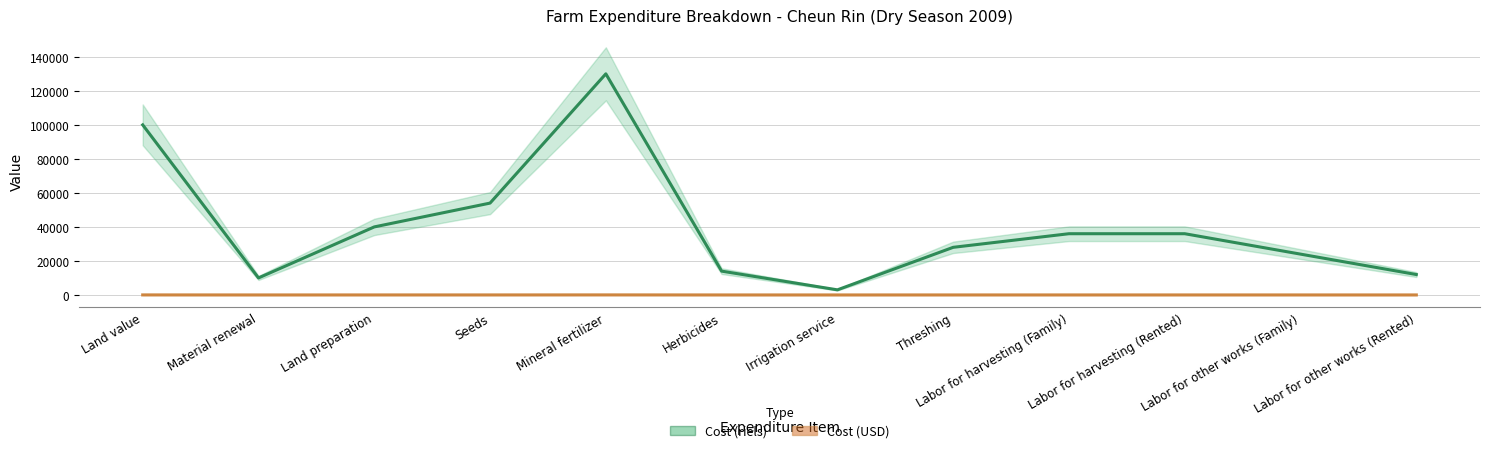

Which series changed the most between Labor for other works (Family) and Labor for other works (Rented)?

Cost (riels)